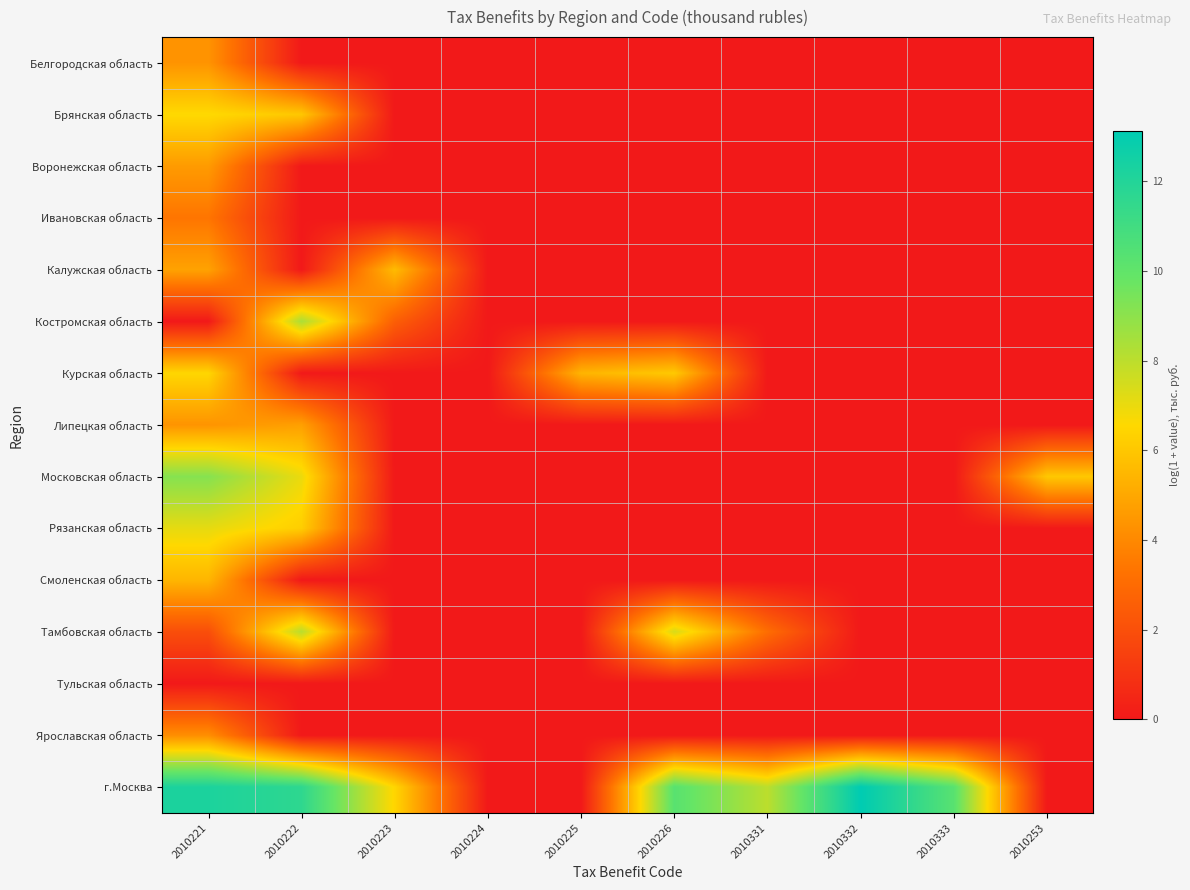

At which category is the sum across all series the highest?

2010221